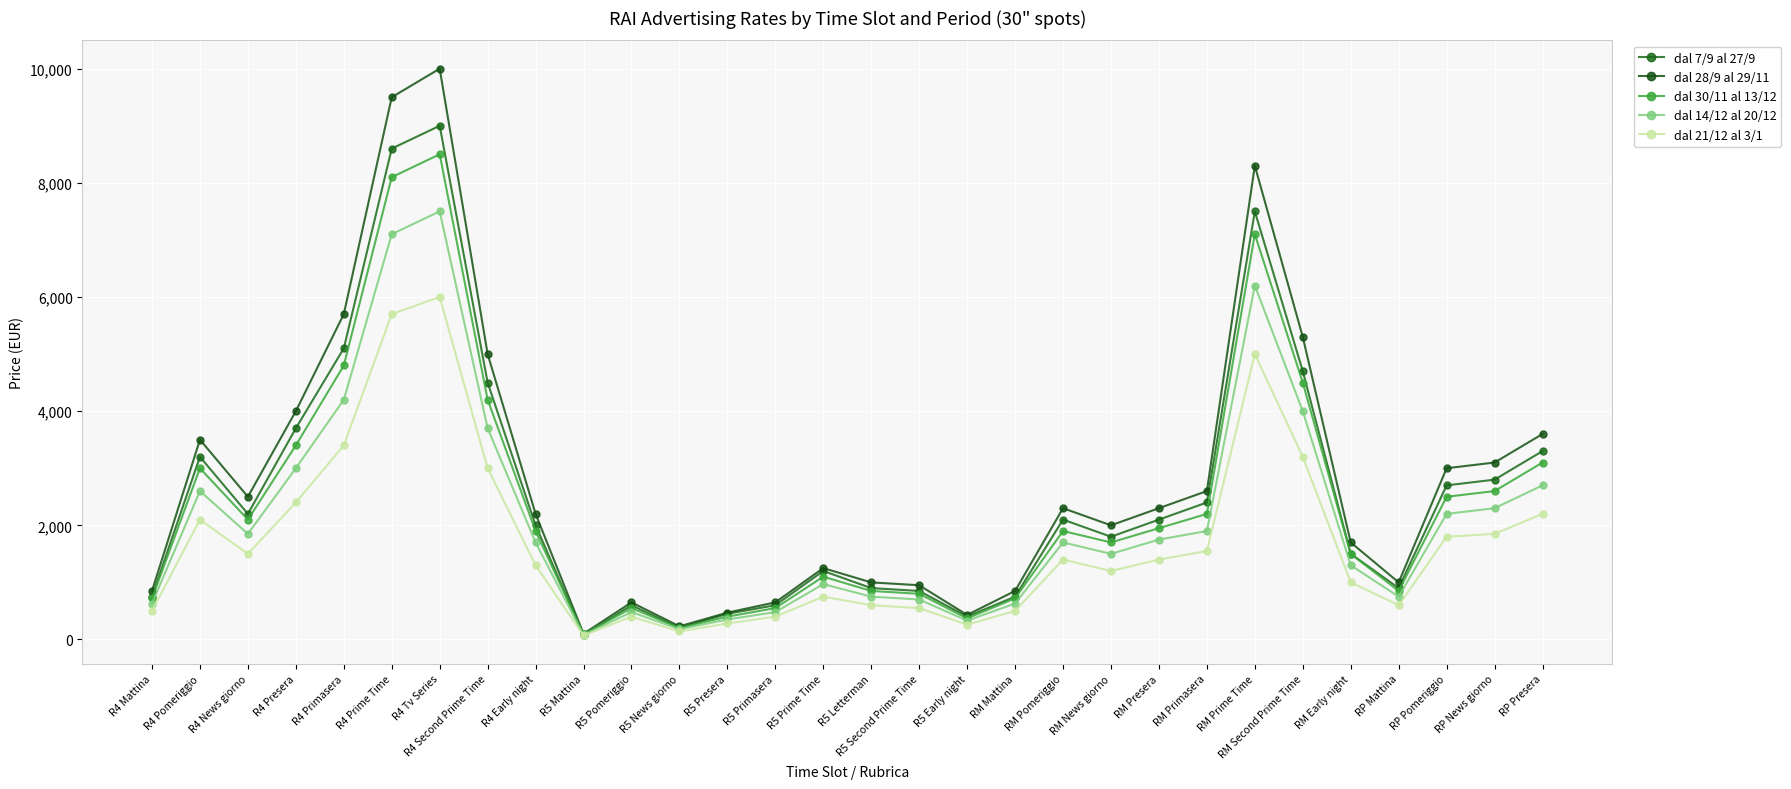

What is the average value of the dal 21/12 al 3/1 series?

1702